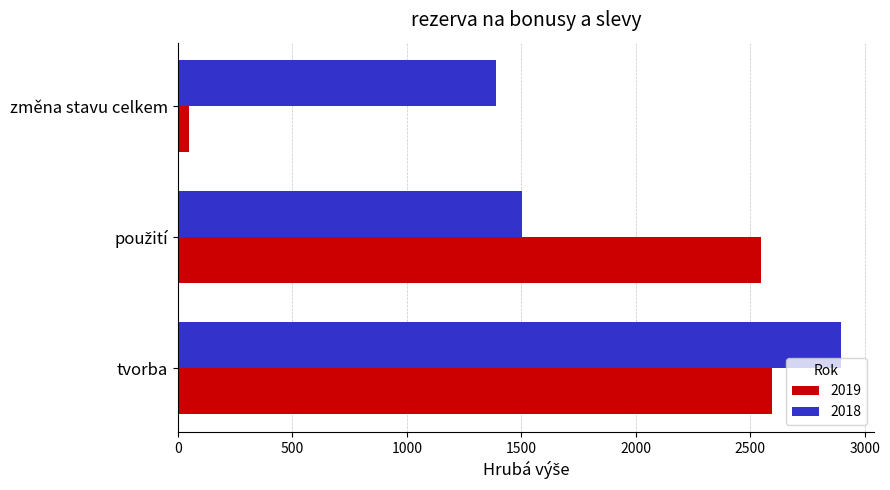

Which label corresponds to the largest value in the chart?

tvorba